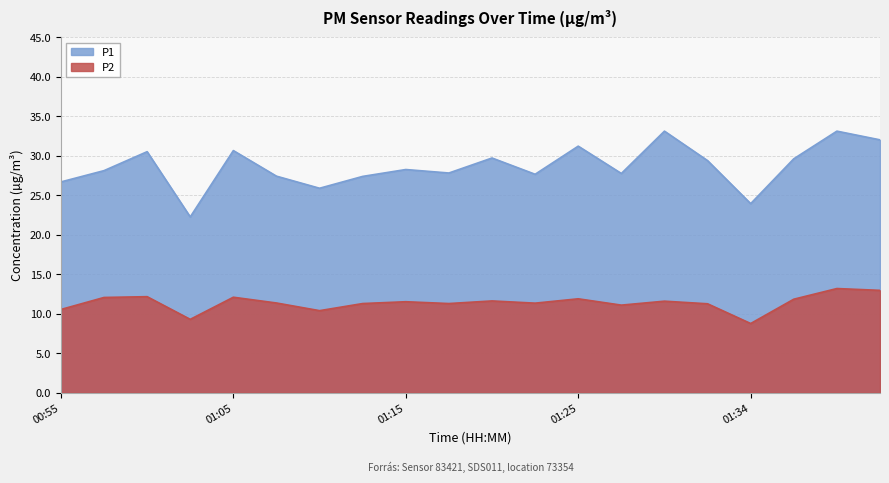

How many data points does each series have?

20